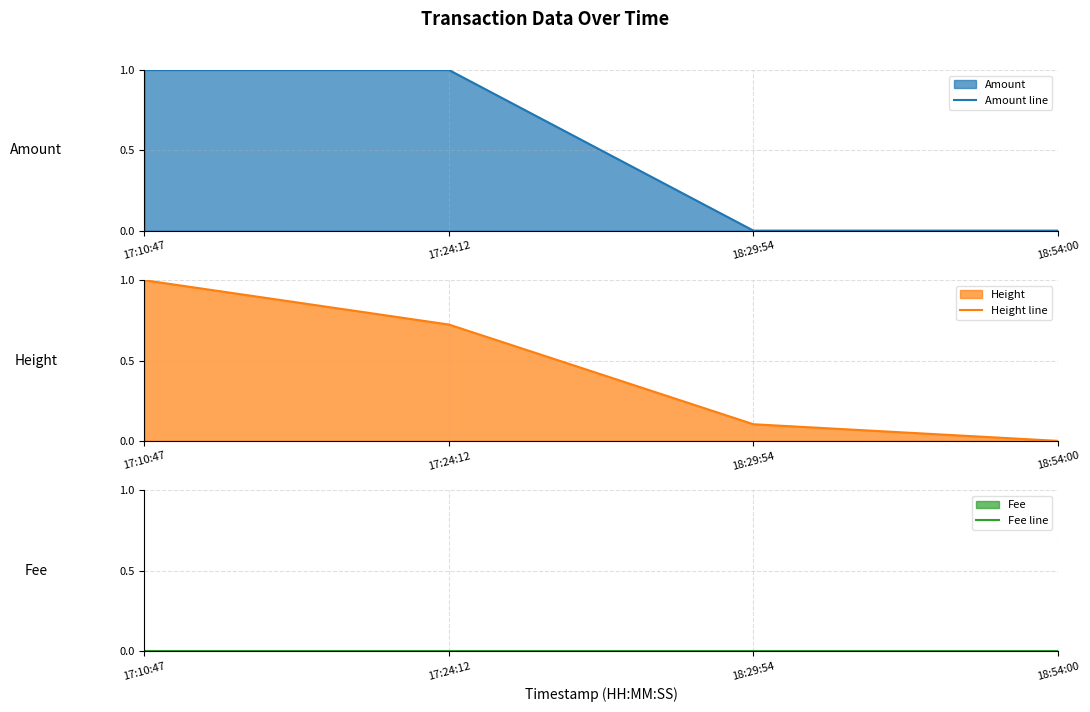

At which label does Fee line reach its peak?

17:10:47